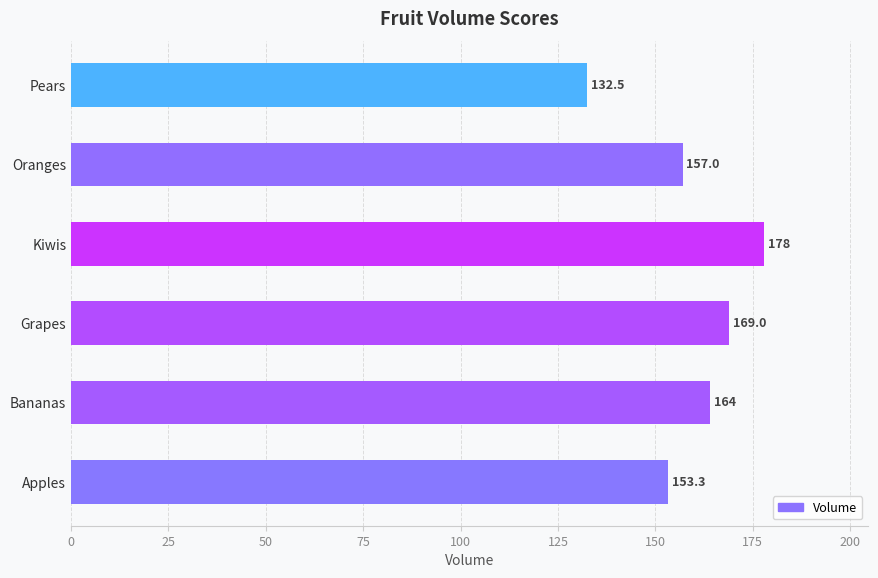

The value at Kiwis is 111.2. True or false?

False